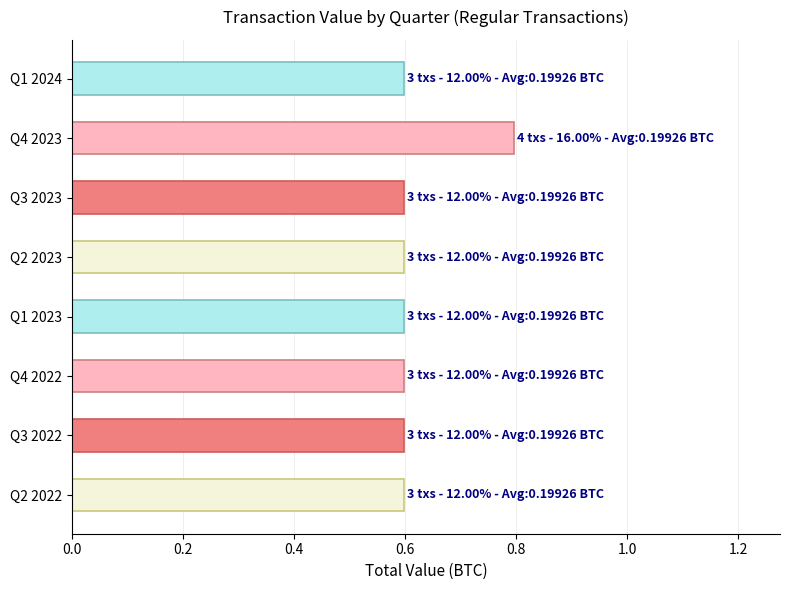

Reading top to bottom, list all the values displayed in this chart.

0.6	0.8	0.6	0.6	0.6	0.6	0.6	0.6